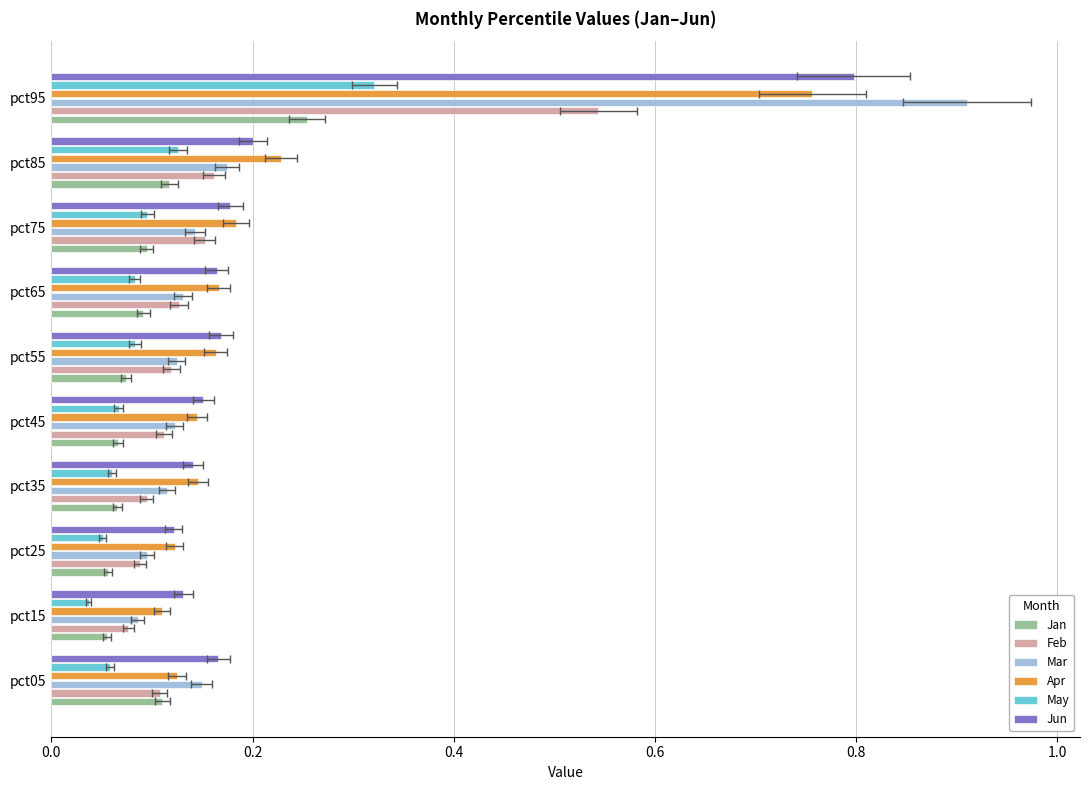

What are all the series names shown in the legend?

Jan, Feb, Mar, Apr, May, Jun